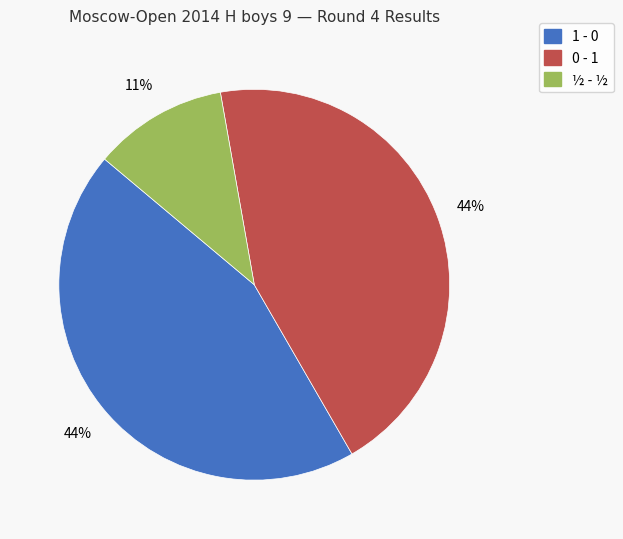

To the nearest percent, what percentage of the pie is 1 - 0?

44%